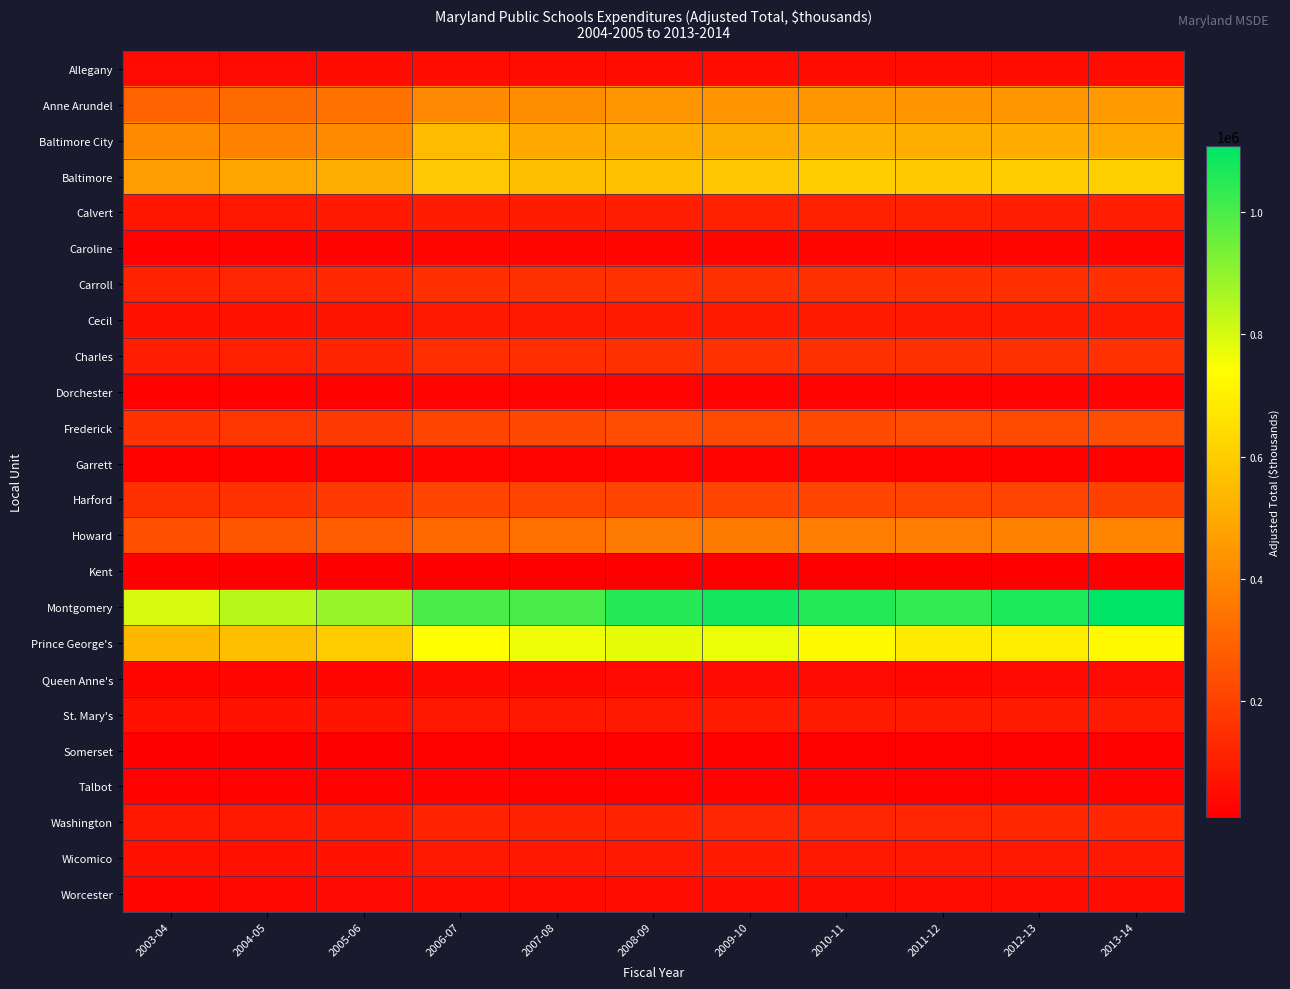

How many data points does each series have?

11